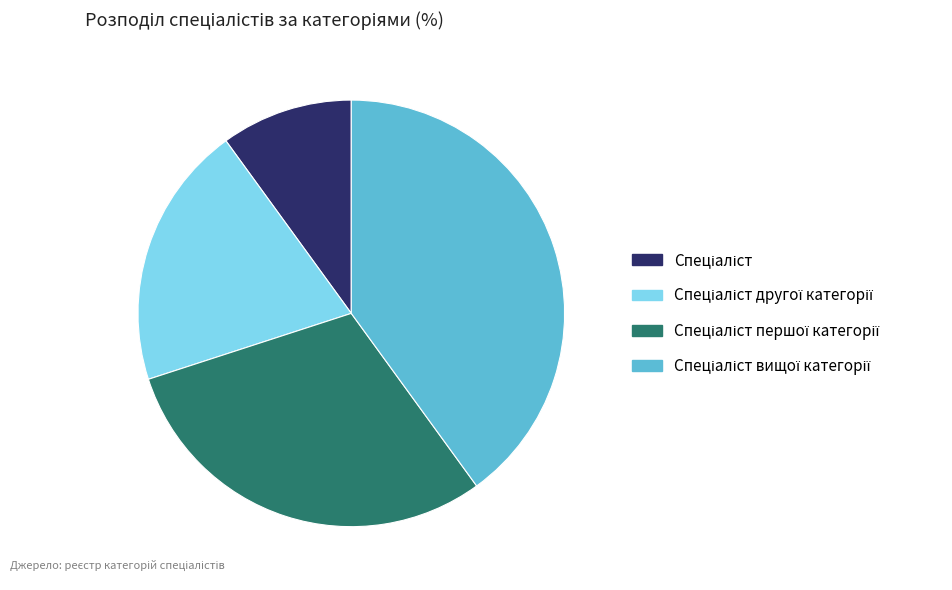

How many slices are in this pie chart?

4